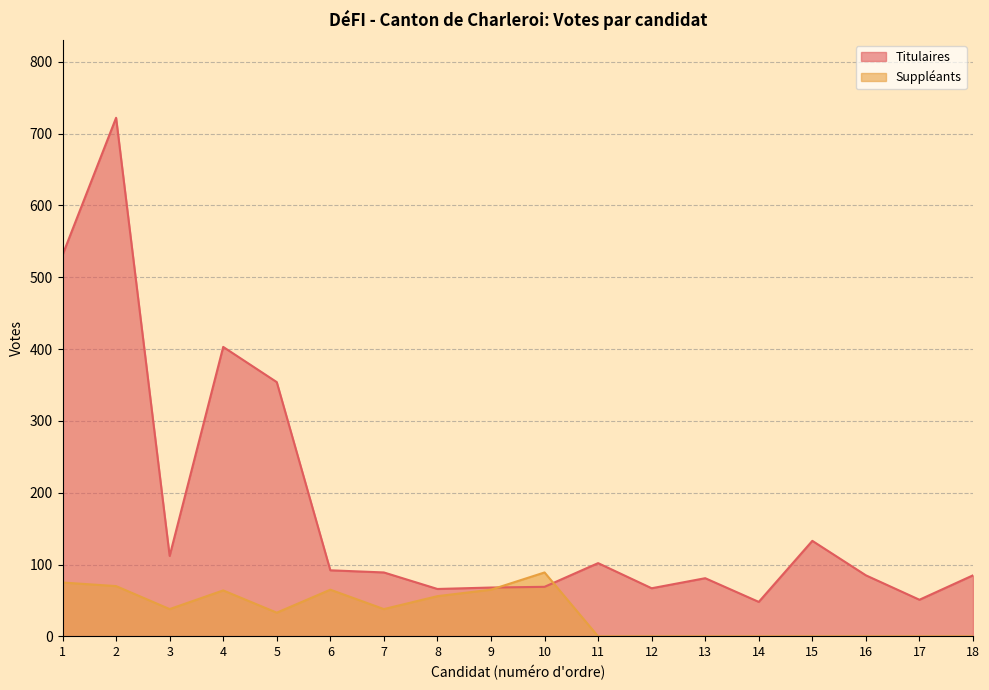

At how many categories does at least one series exceed 252?

4